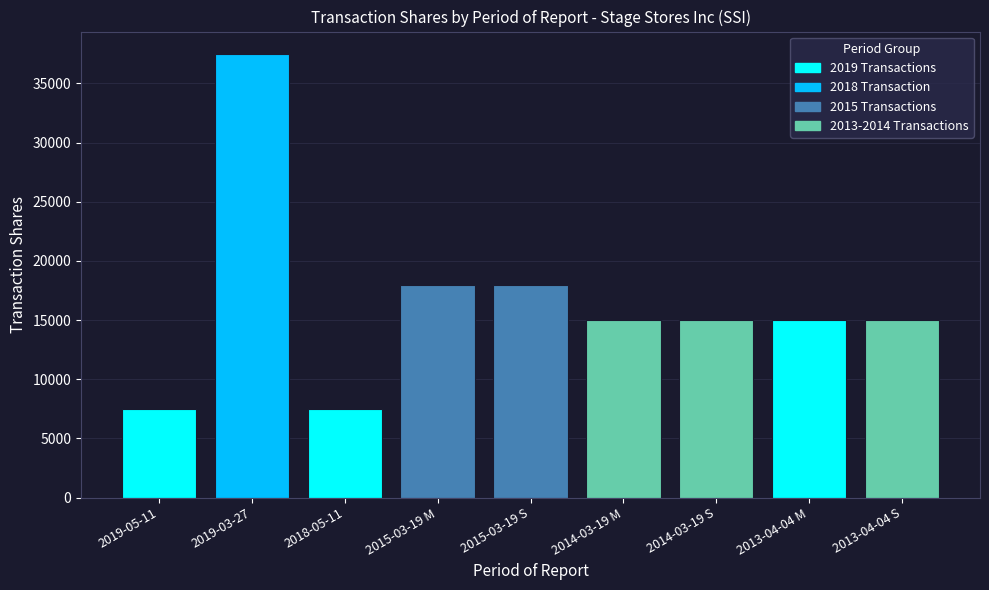

What is the change in value from 2019-05-11 to 2014-03-19 S?

+7500